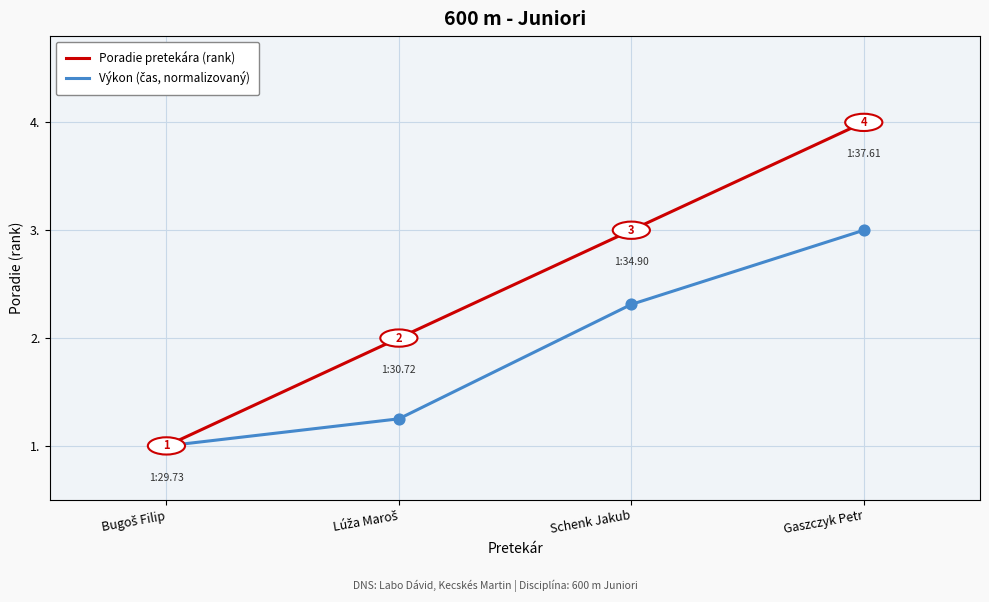

At which category is the sum across all series the highest?

Gaszczyk Petr